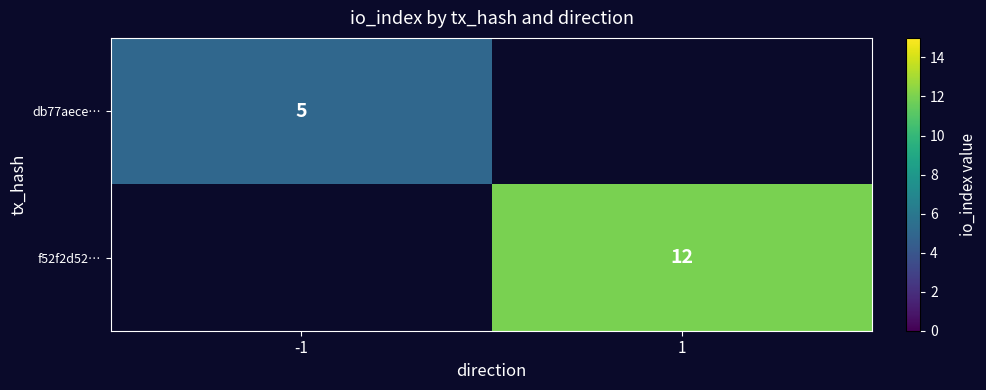

At which category does the chart reach its minimum across all series?

-1